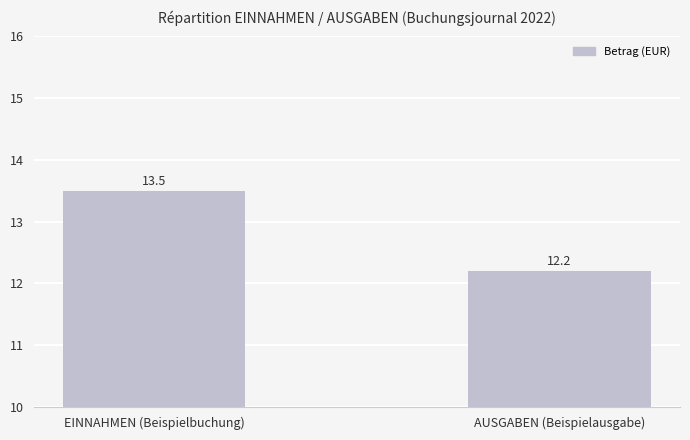

What is the minimum value shown in the chart?

12.2